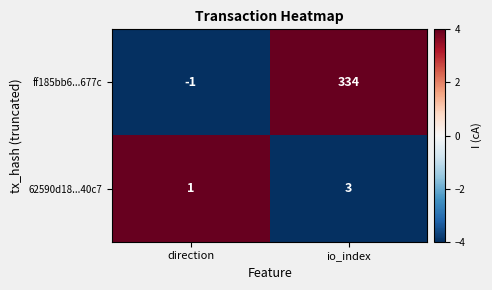

Which series has the widest spread of values?

ff185bb6...677c